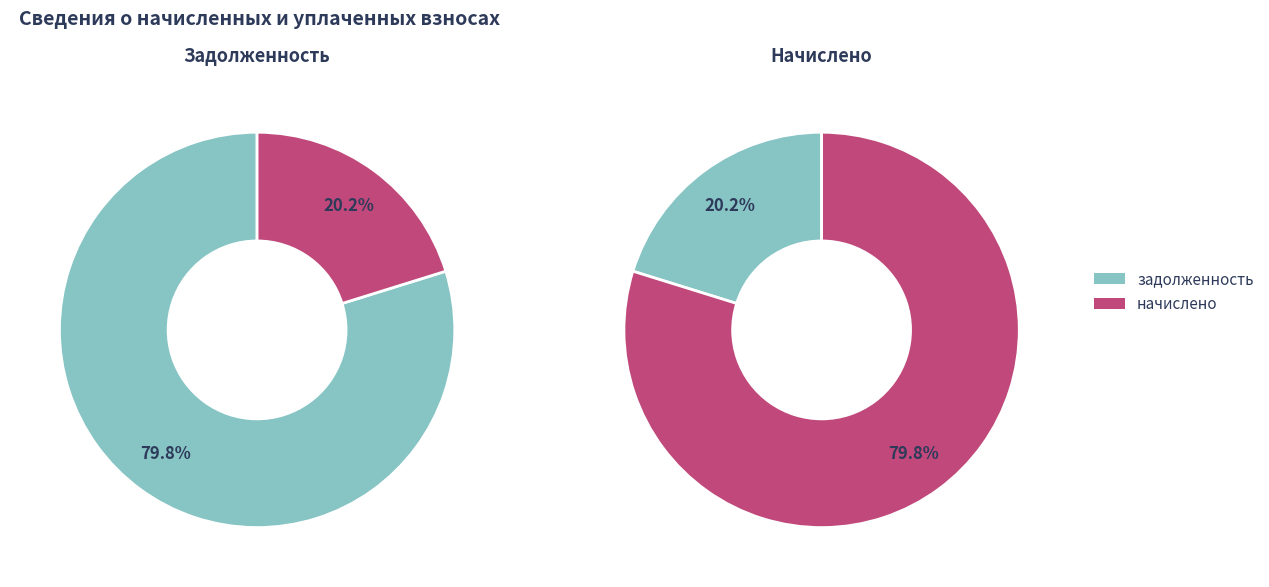

Is 1 the majority of the pie?

No